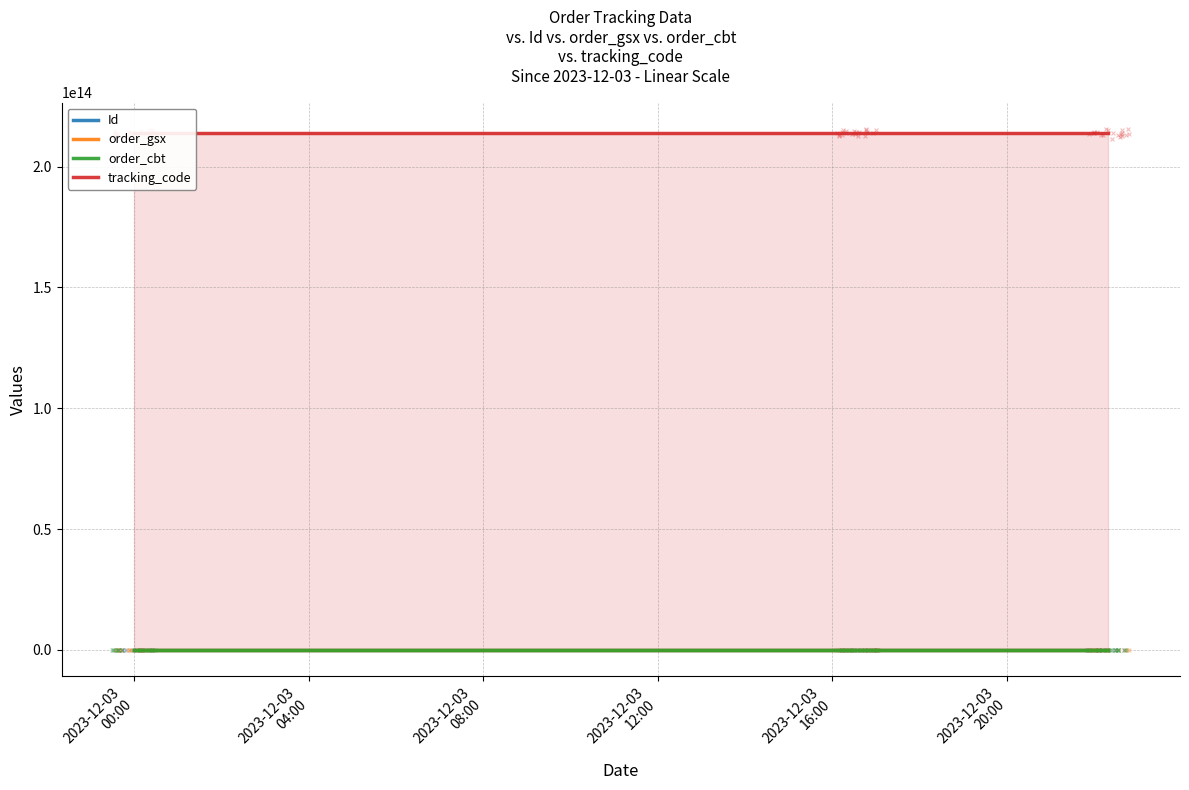

Which series reaches the minimum Y coordinate?

order_gsx